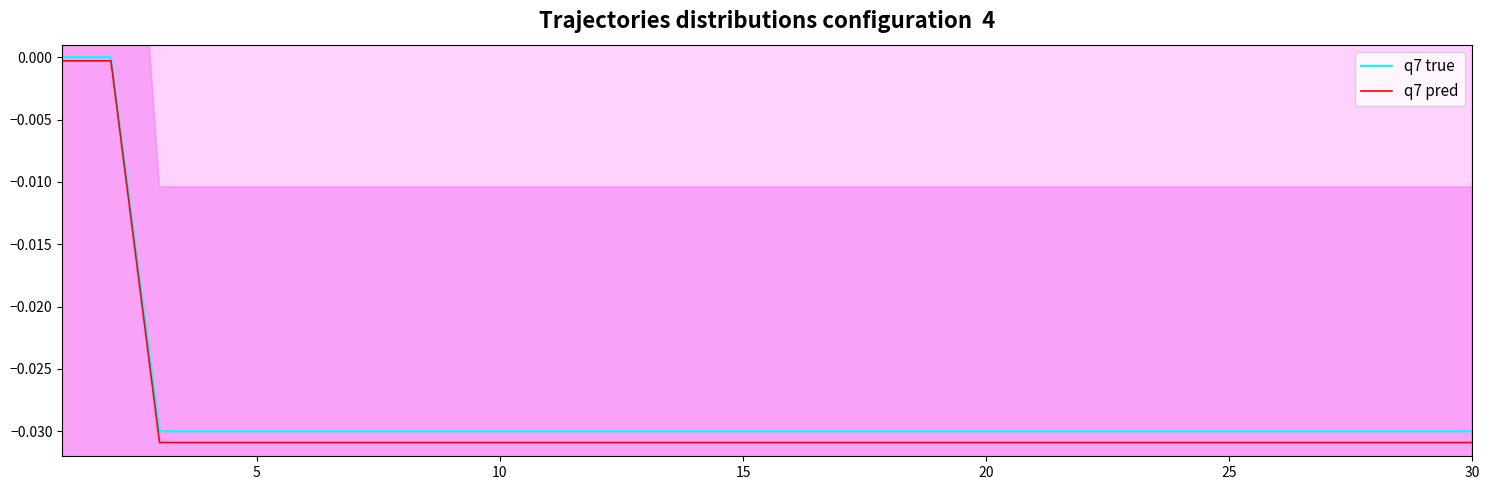

The q7 true series shows -0.0 at 17. True or false?

False